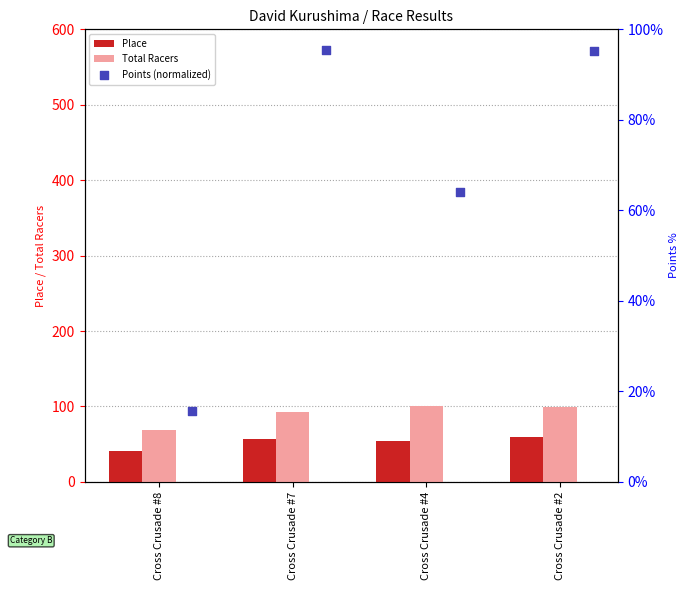

Which series has the widest spread of Y values?

Points (normalized)